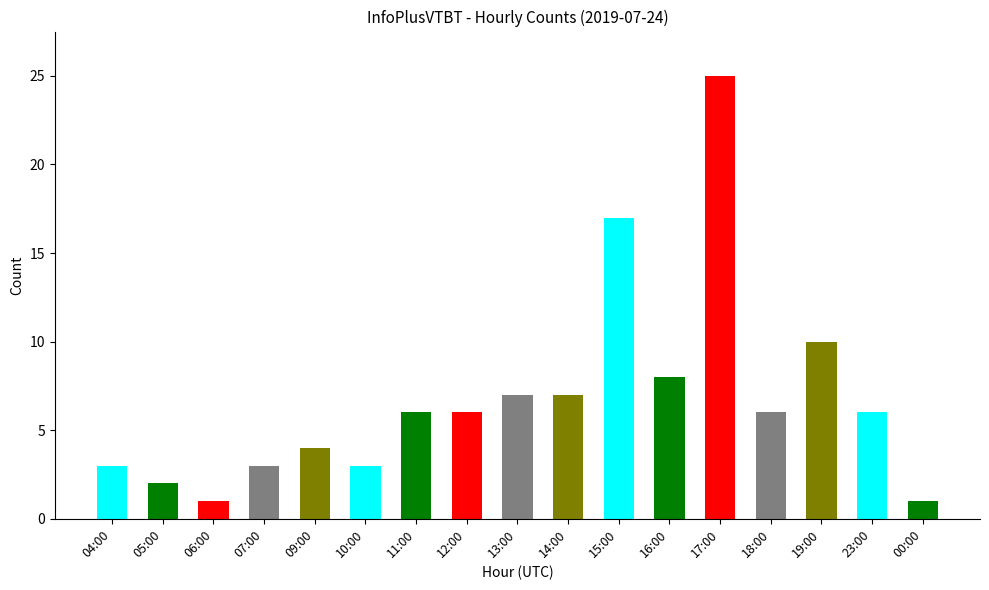

At which category does the chart reach its minimum across all series?

06:00